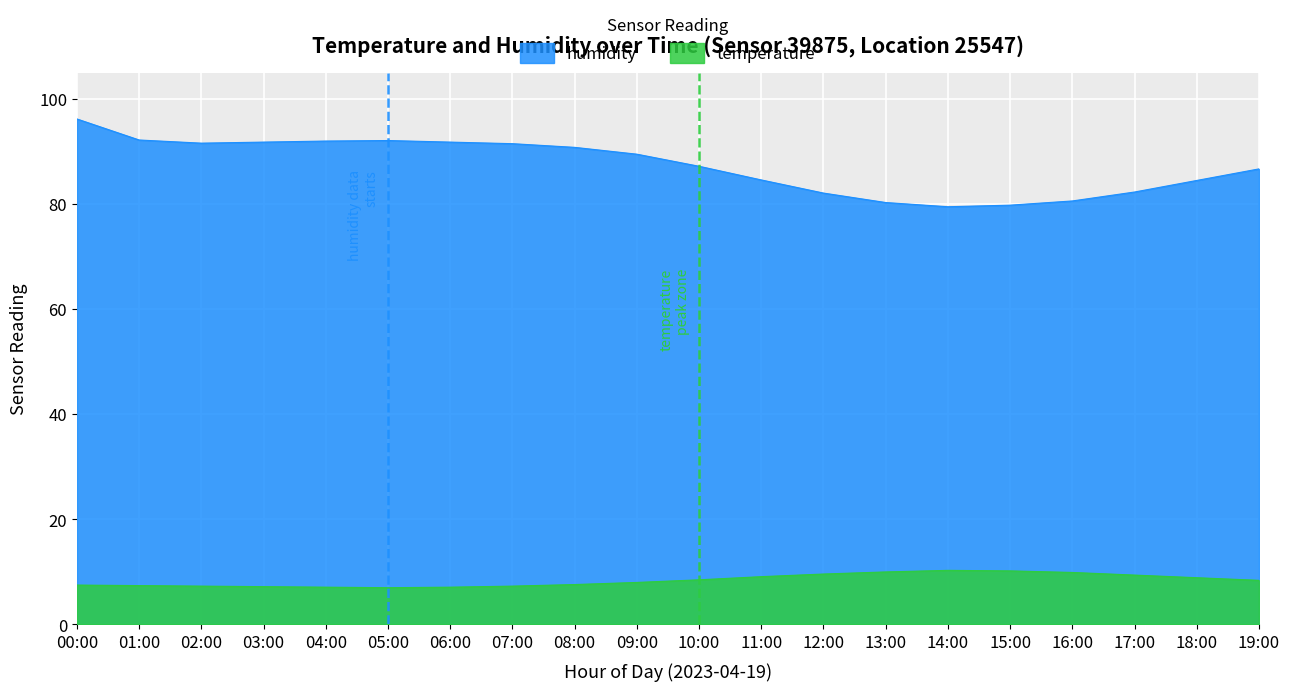

What position from the left is 07:00?

8